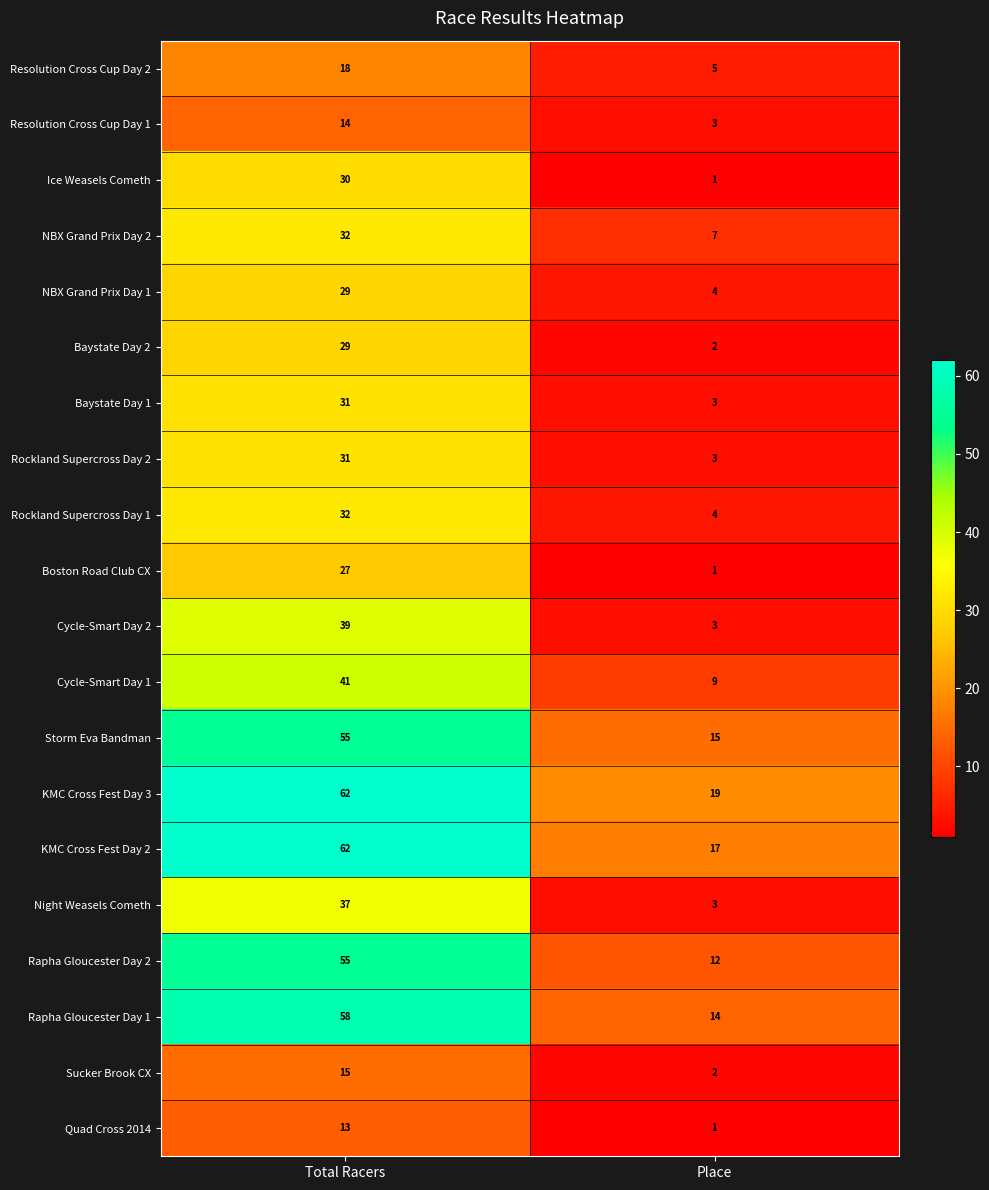

What value does the Quad Cross 2014 series have at Total Racers, to the nearest 5?

15